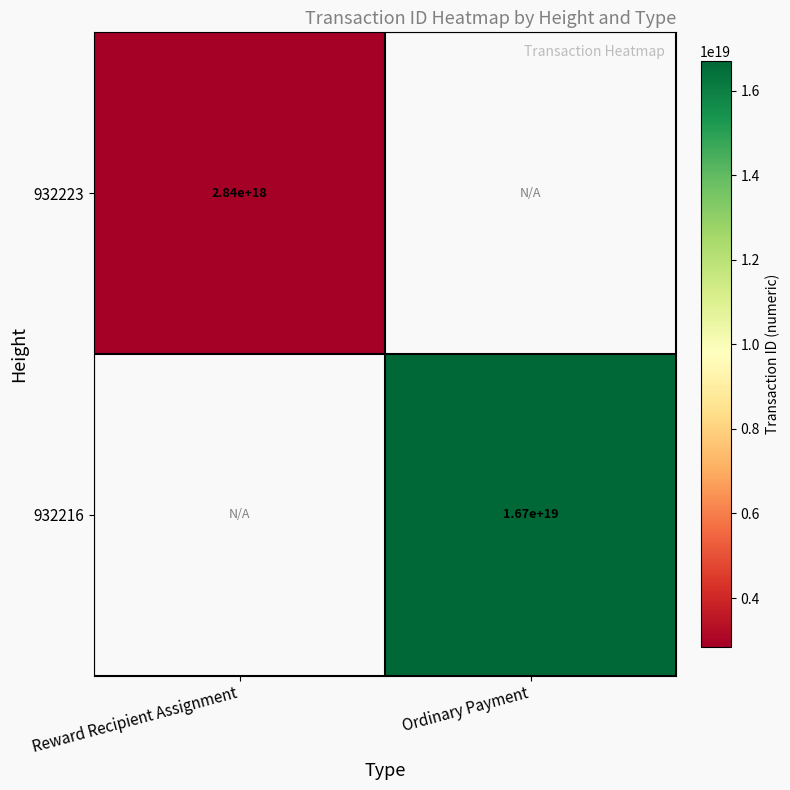

The 932223 series shows 1624757309277666304 at Reward Recipient Assignment. True or false?

False